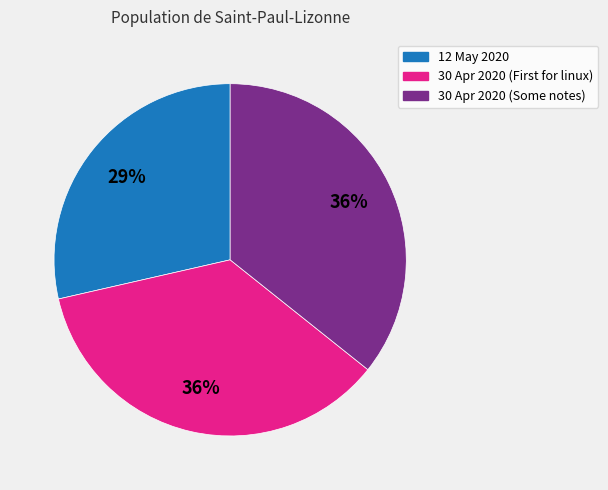

What percentage is the 30 Apr 2020 (Some notes) slice, to the nearest percent?

36%